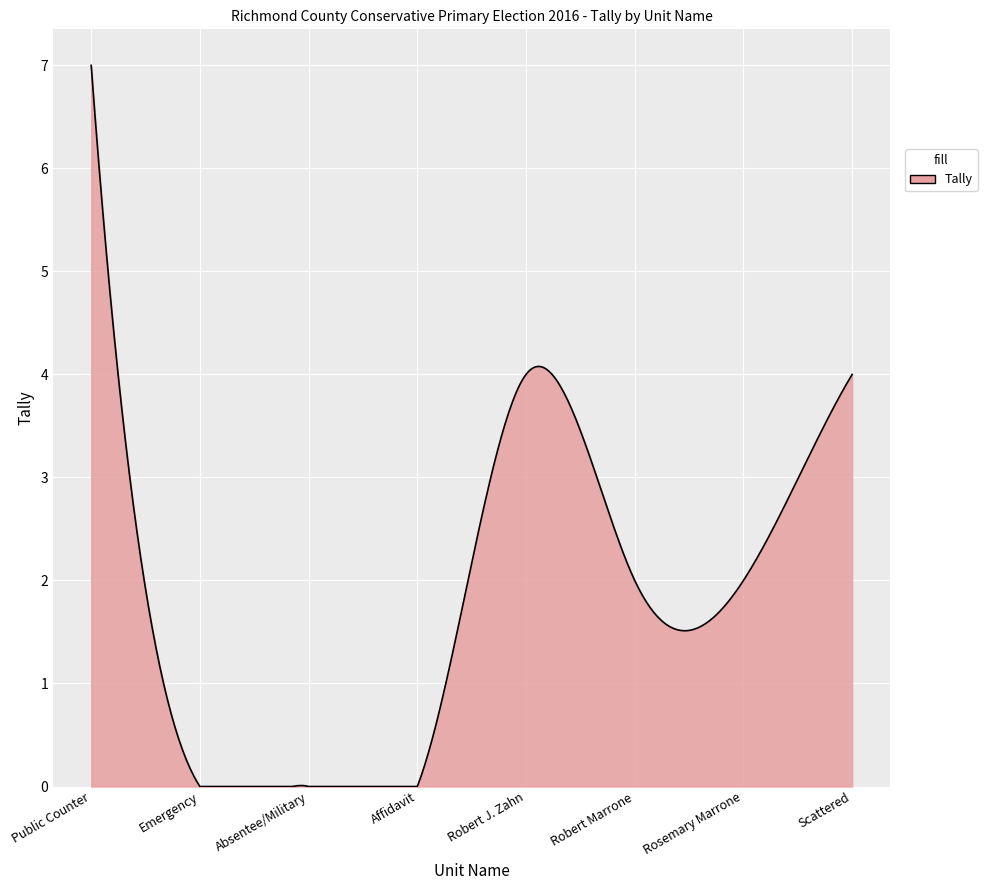

What is the greatest value displayed?

7.0